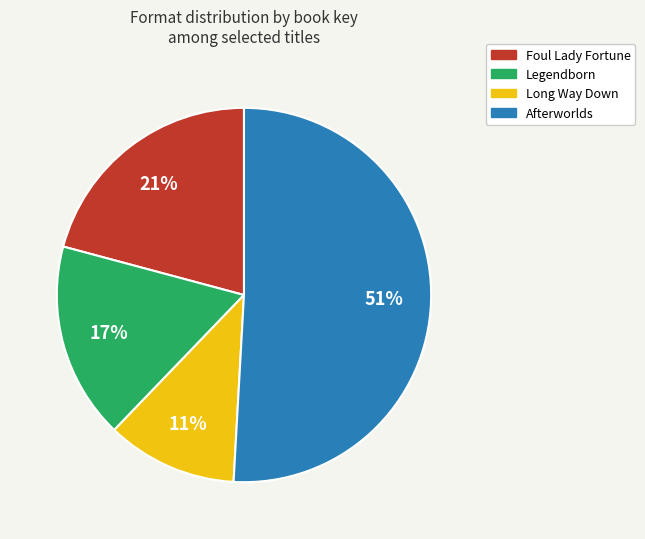

How many segments does this pie chart have?

4